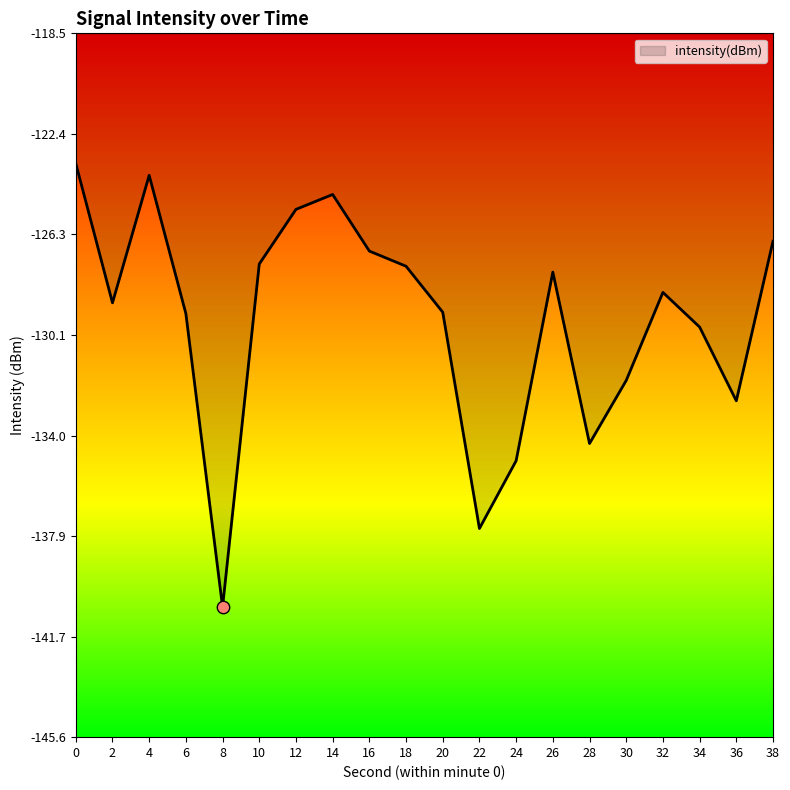

Between 38 and 26, which is larger?

38